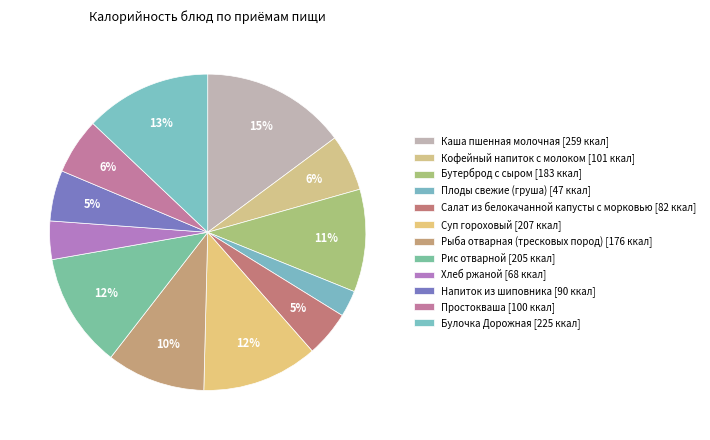

How many segments does this pie chart have?

12